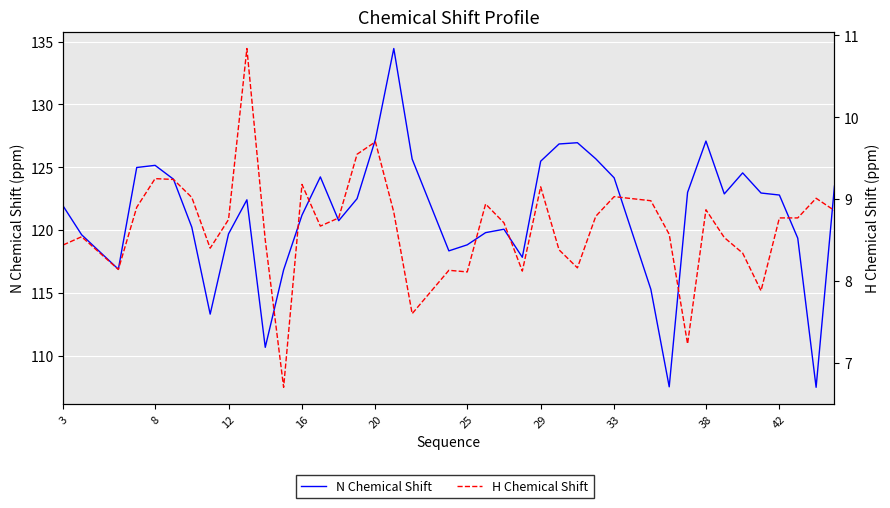

What is the sum of all H Chemical Shift values?

346.4